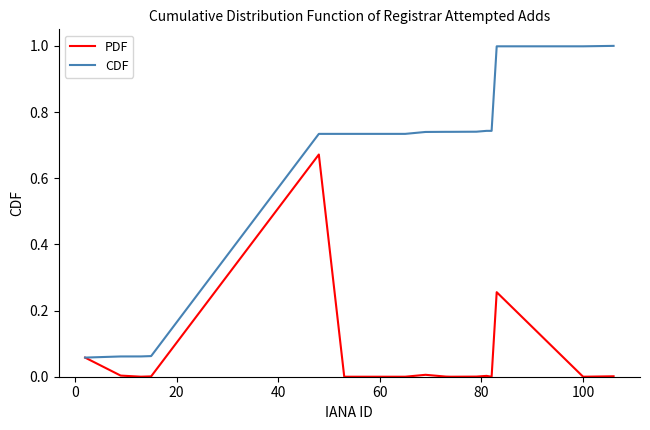

List the series in order of their overall mean, lowest first.

PDF, CDF